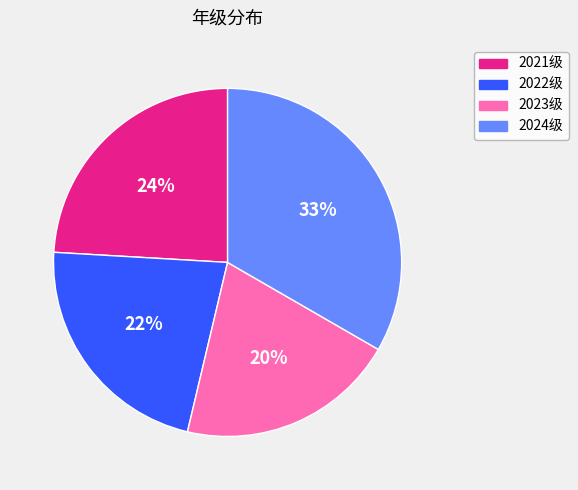

Which category has the biggest portion of the pie?

2024级